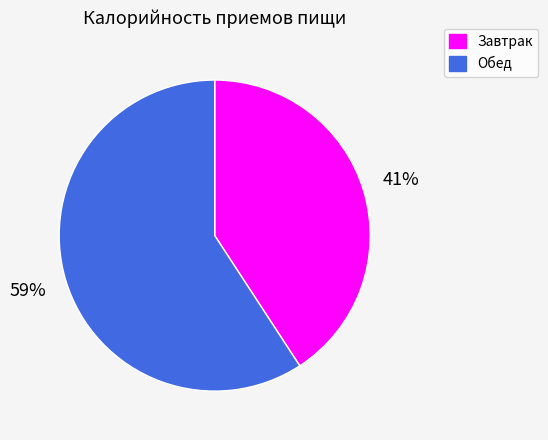

Rank the categories by value from lowest to highest.

Завтрак, Обед